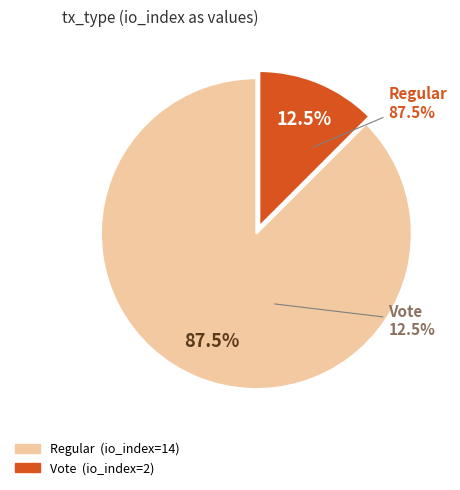

Which slice is the largest?

Regular